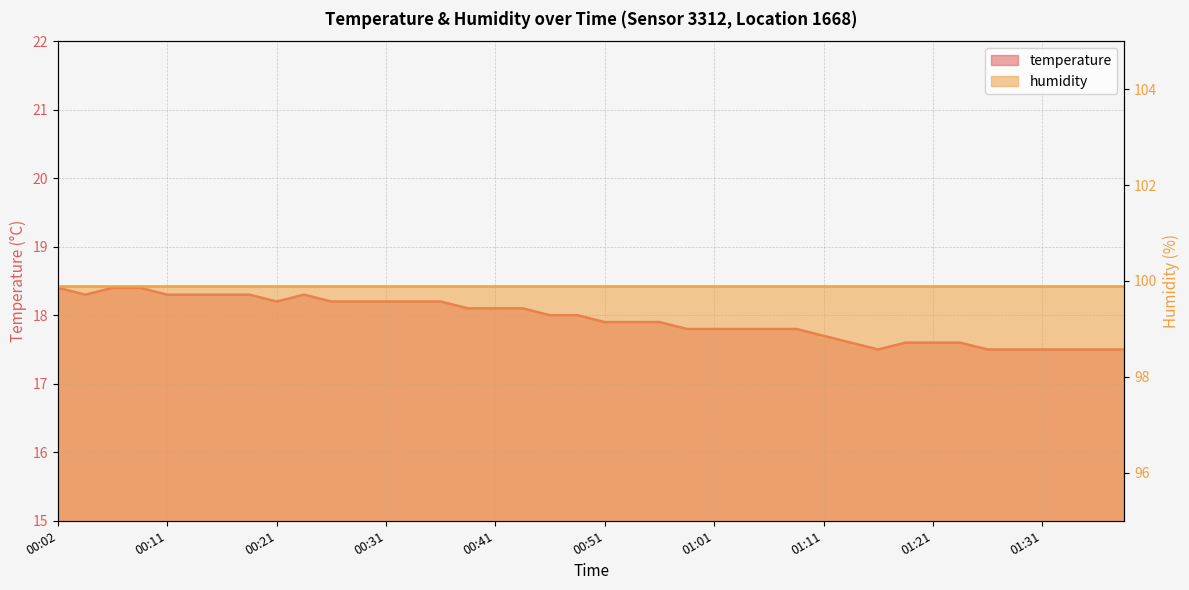

At which label is the value closest to 17?

01:16